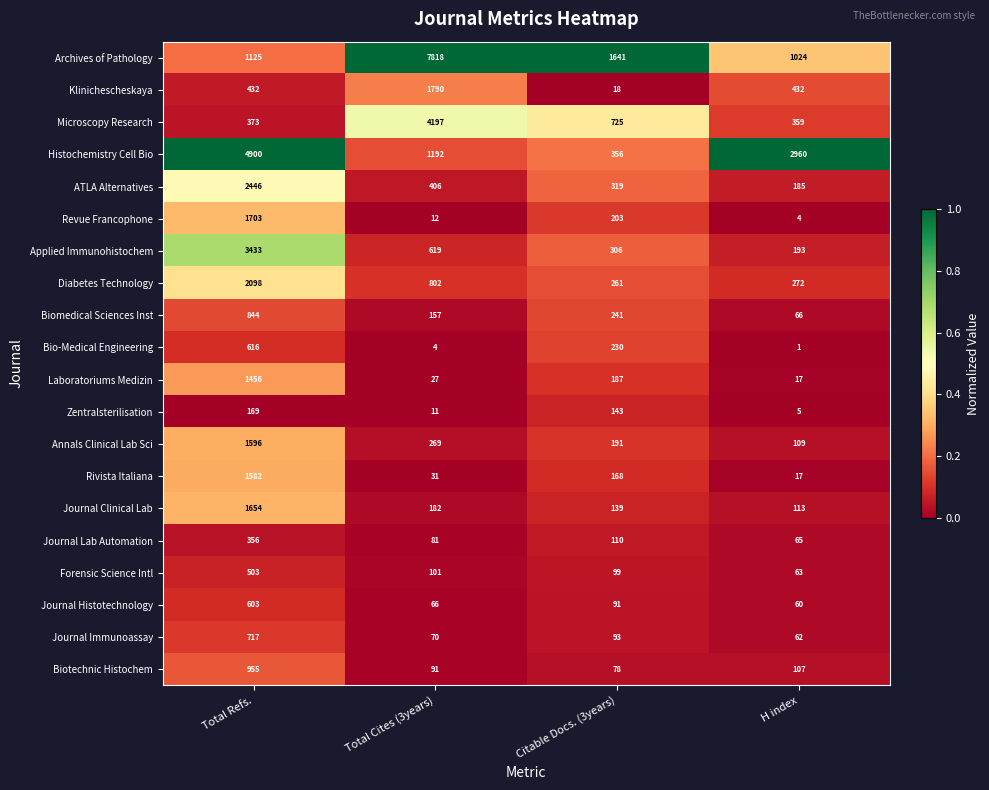

What is the total value across all series at Total Cites (3years)?

17926